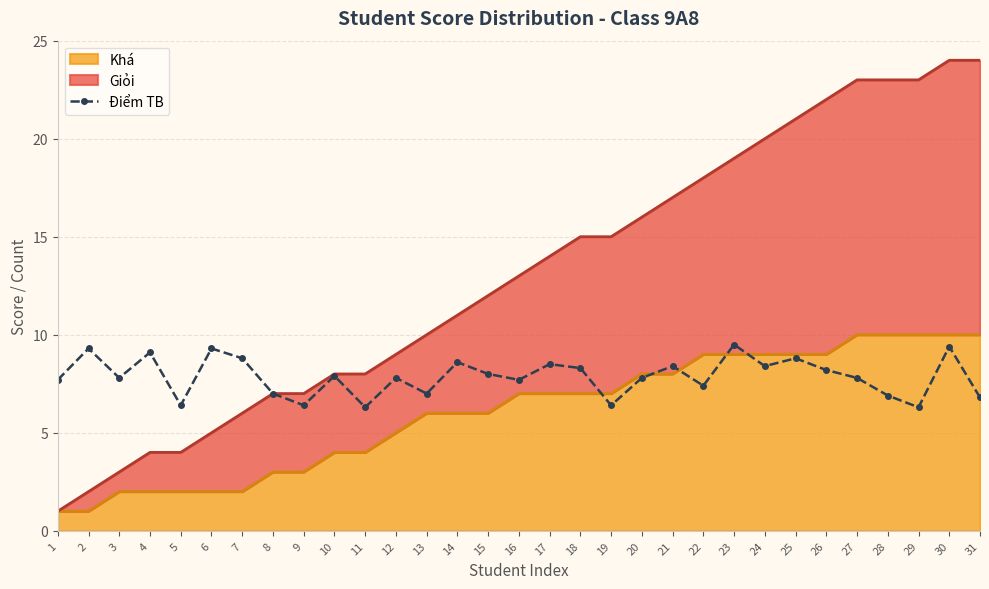

True or false: the data has more than 2 interior local peaks.

True